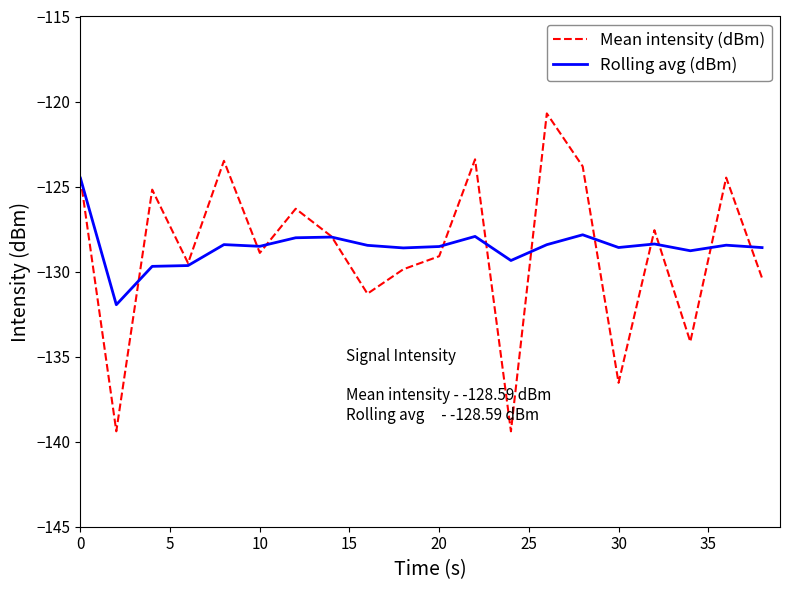

What is the maximum value for Mean intensity (dBm)?

-120.7